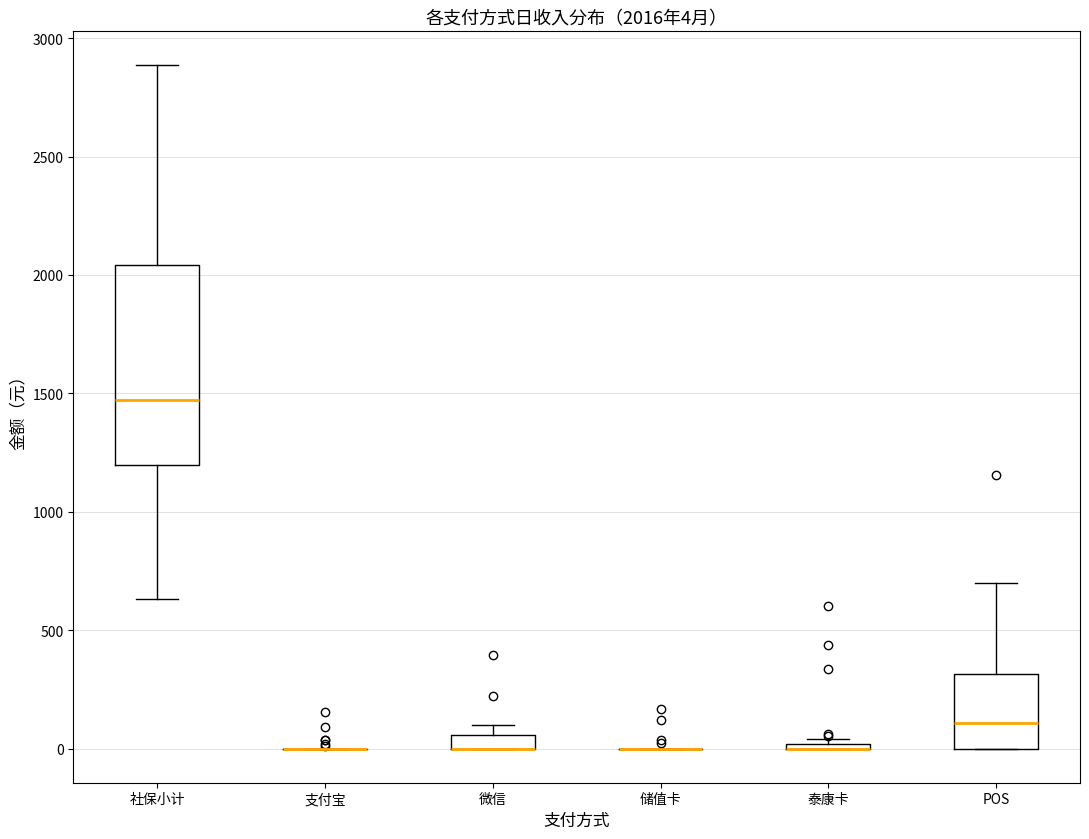

Which box is the tallest, from its lower edge to its upper edge?

社保小计